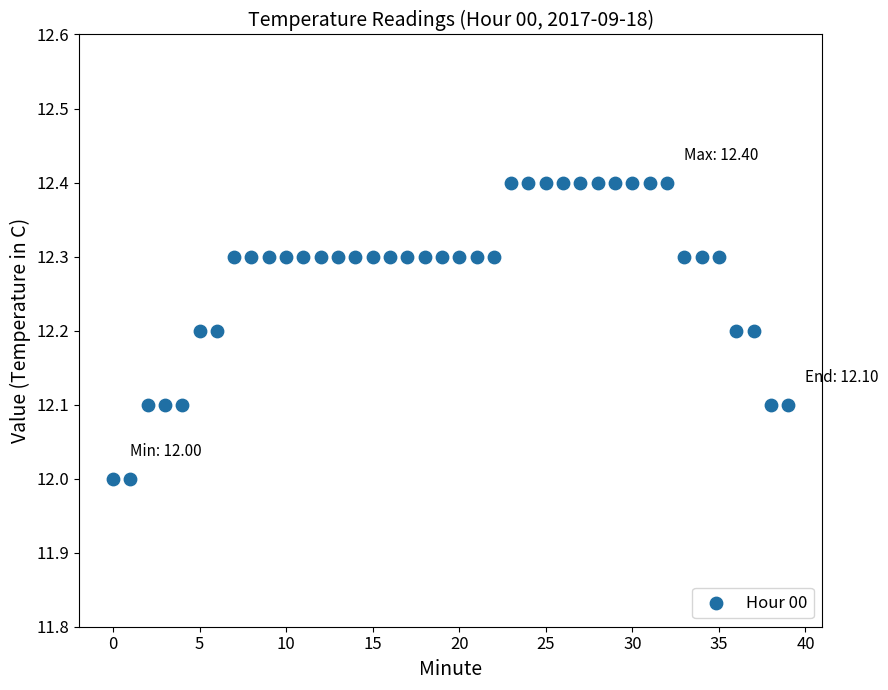

What is the range of Y values (max minus min)?

0.4